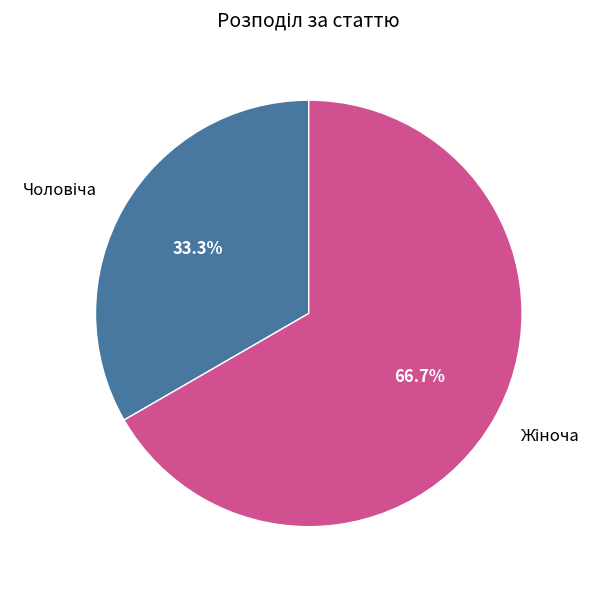

Count the number of slices in the pie.

2